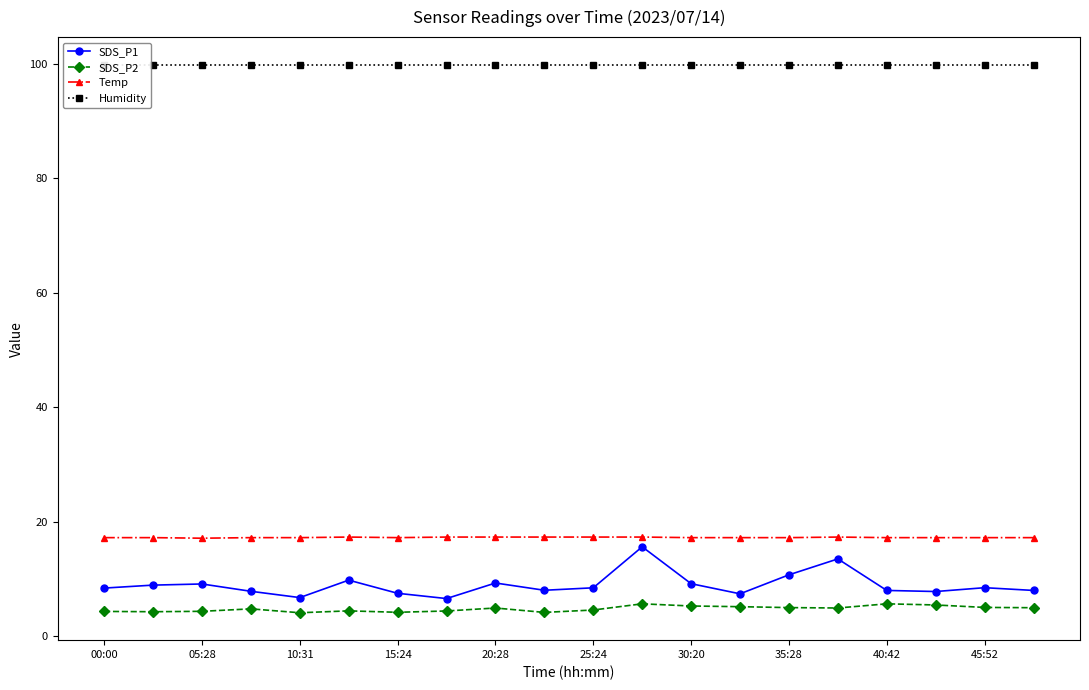

True or false: Humidity and SDS_P1 cross at least once.

False